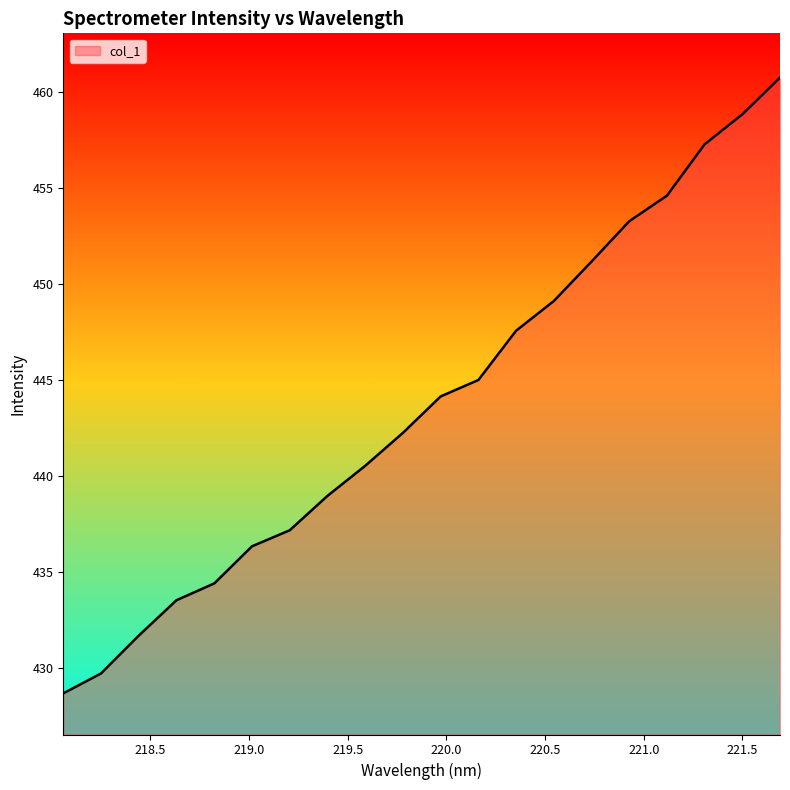

What is the minimum value shown in the chart?

428.7